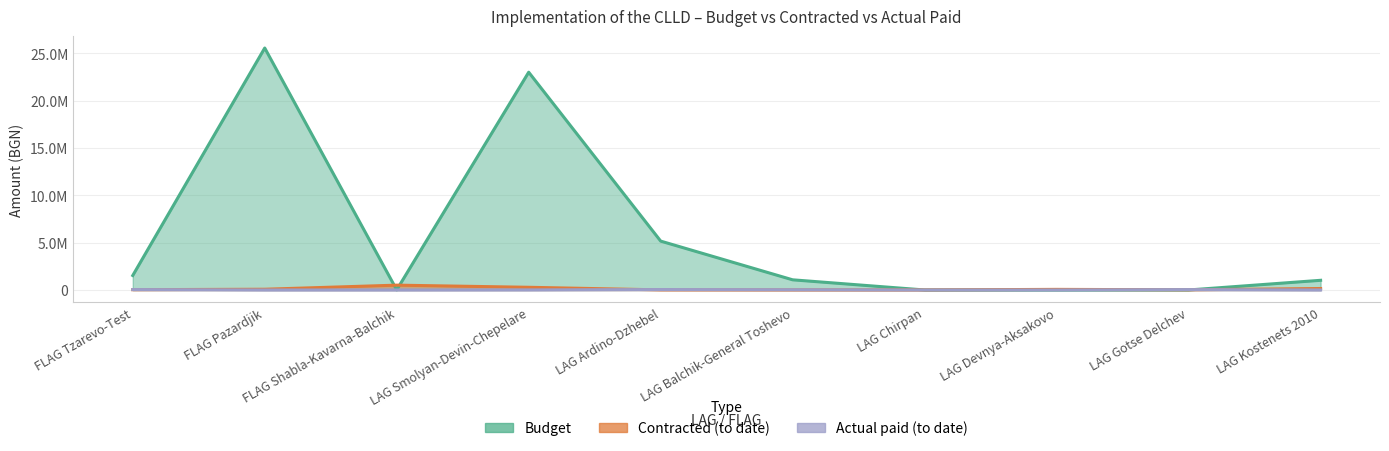

What is the difference between the maximum and second lowest values in the Contracted (to date) series?

504887.0